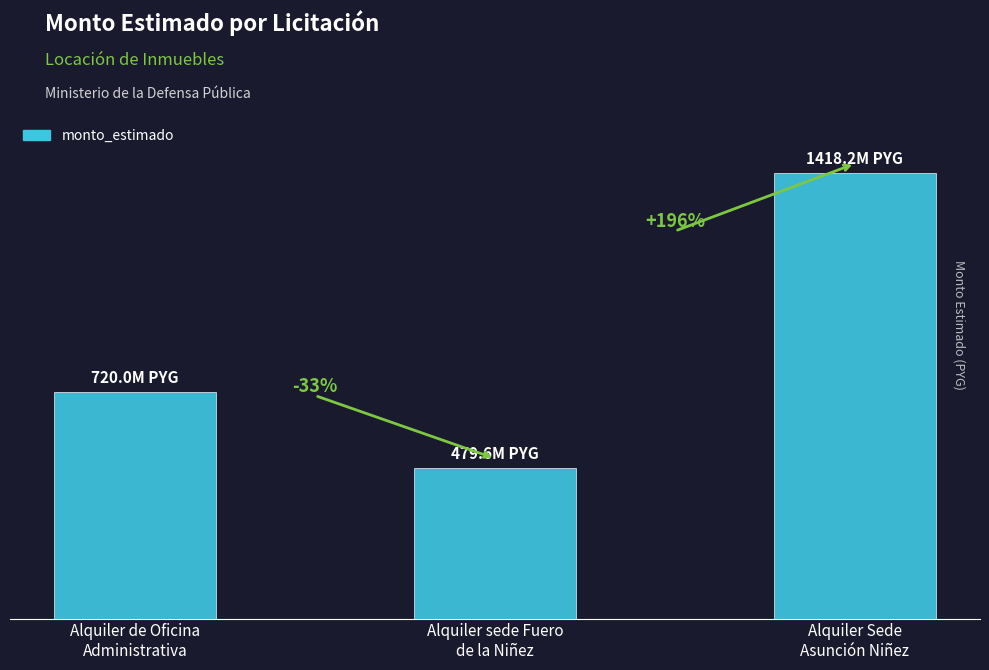

What is the minimum value shown in the chart?

479600000